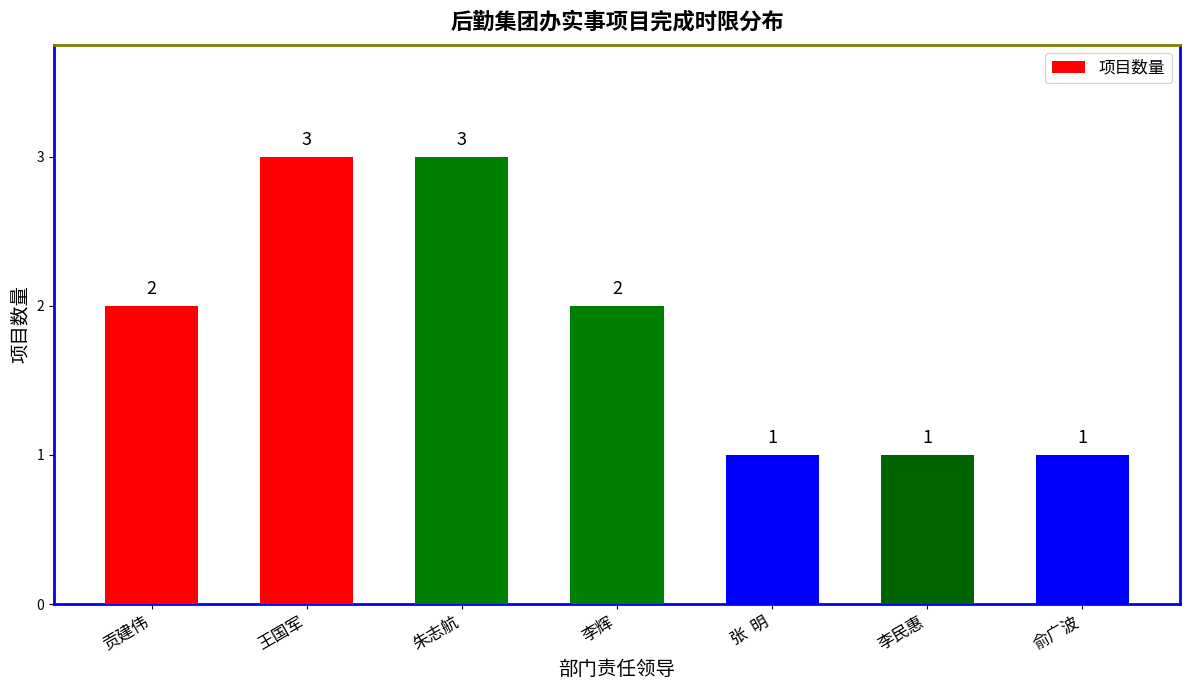

What value does the data have at 贡建伟?

2